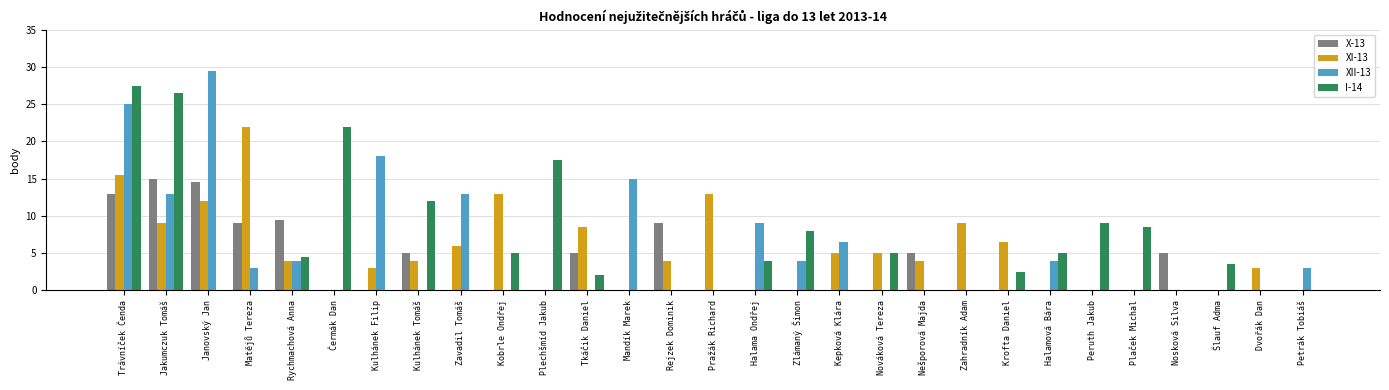

What is the greatest value displayed?

29.5